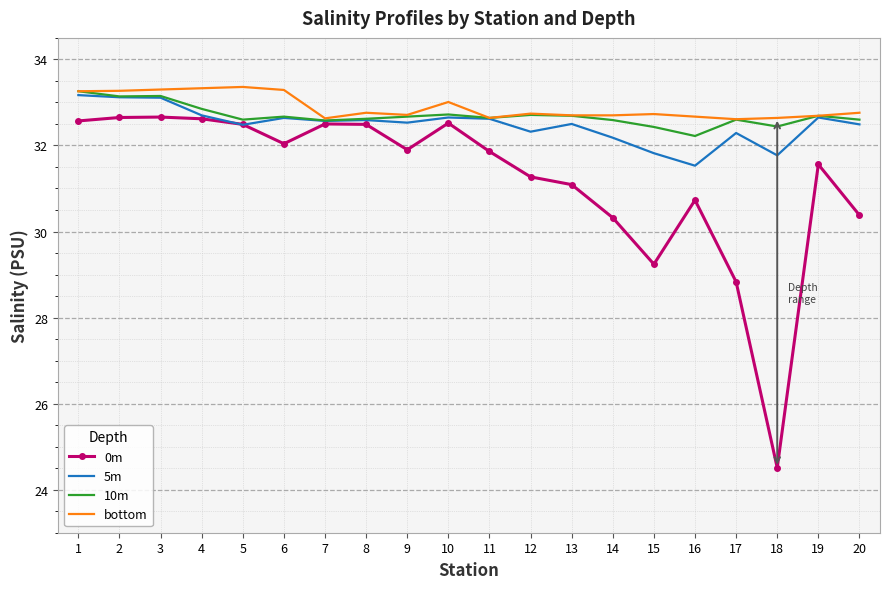

What is the smallest value displayed?

24.5